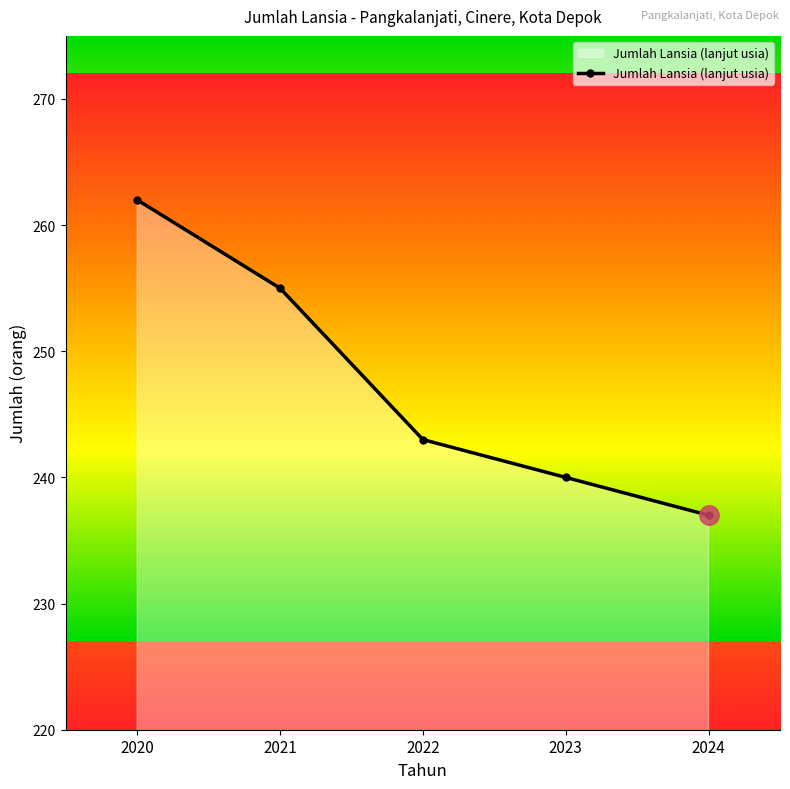

How many data points does each series have?

5